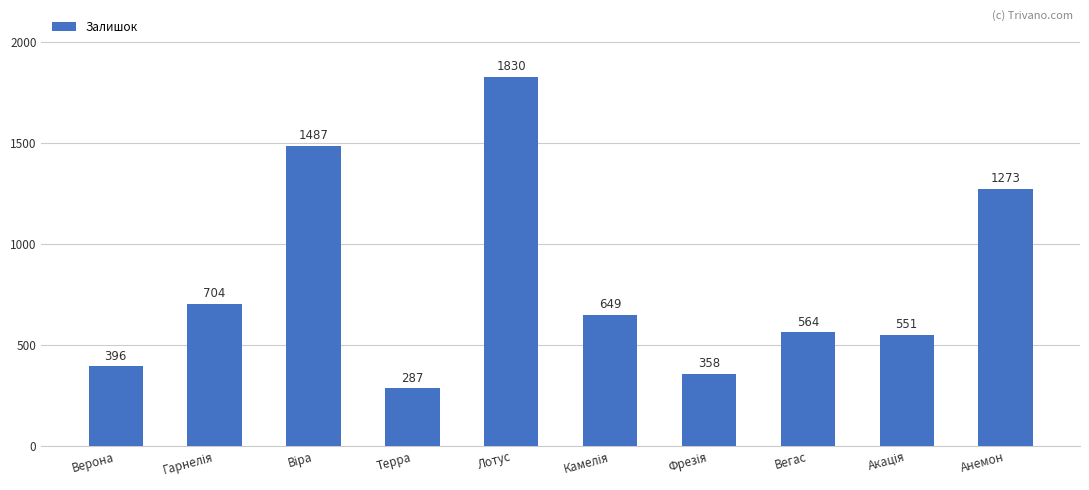

At which label is the value closest to 1058?

Анемон